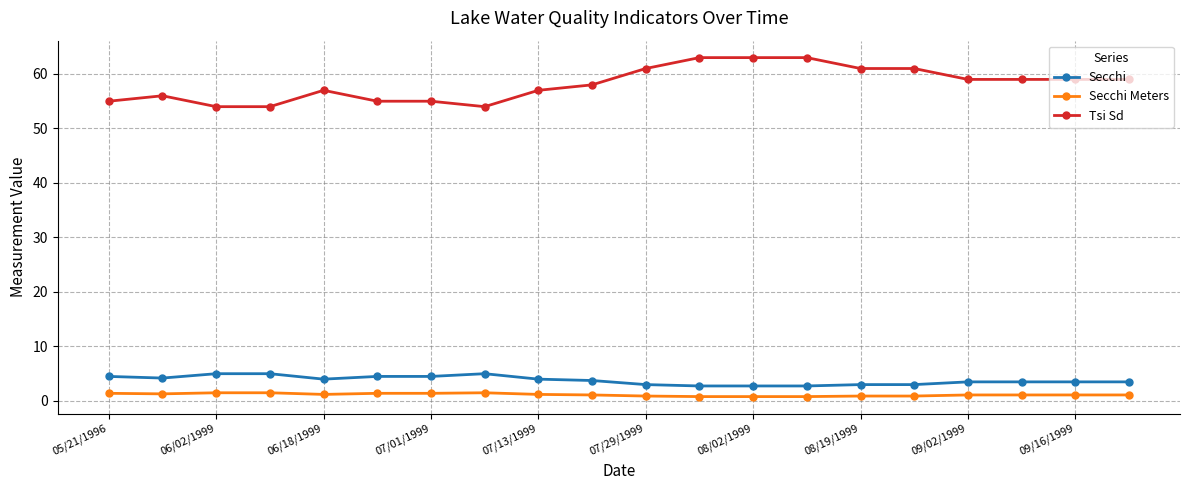

What is the sum of all Tsi Sd values?

1163.0